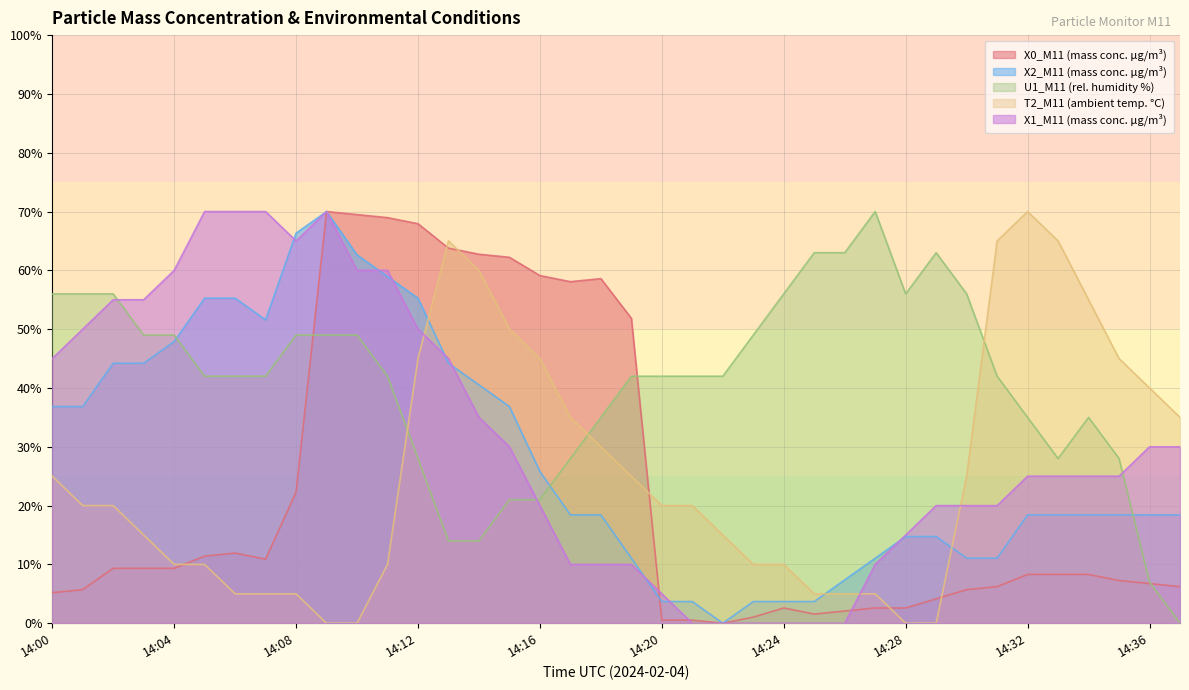

How many lines are shown in the chart?

5